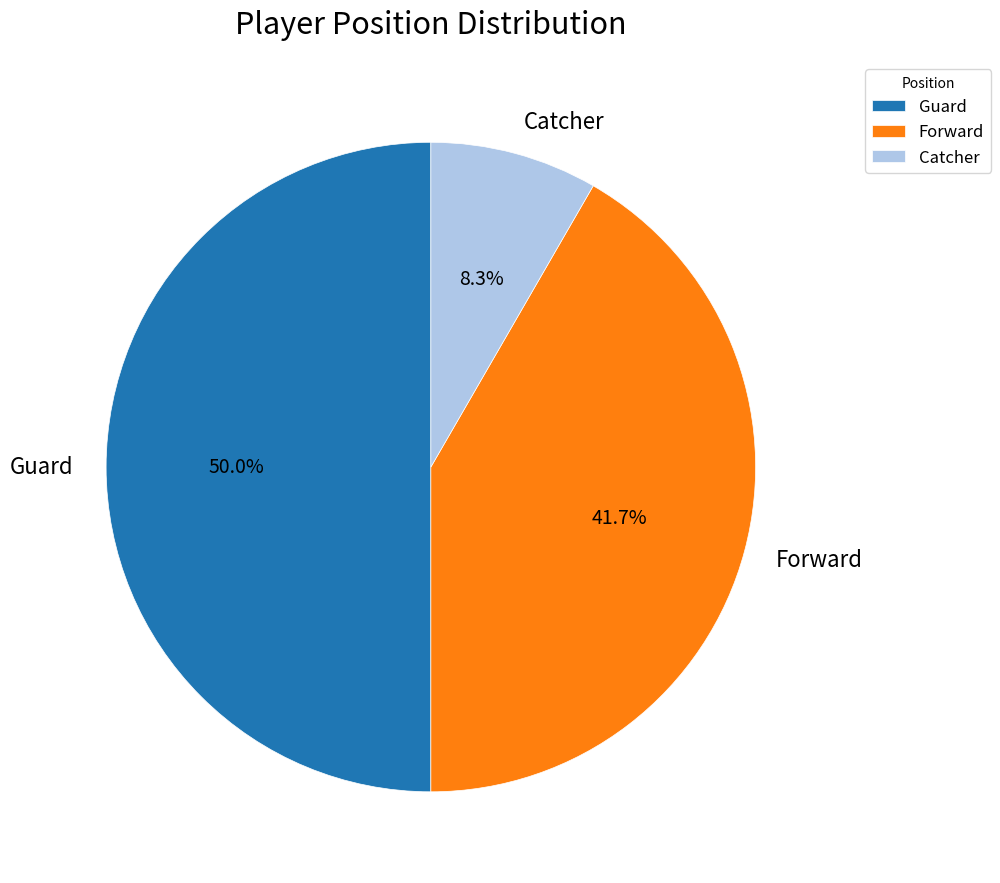

What percentage do Catcher and Guard together represent?

58.3%